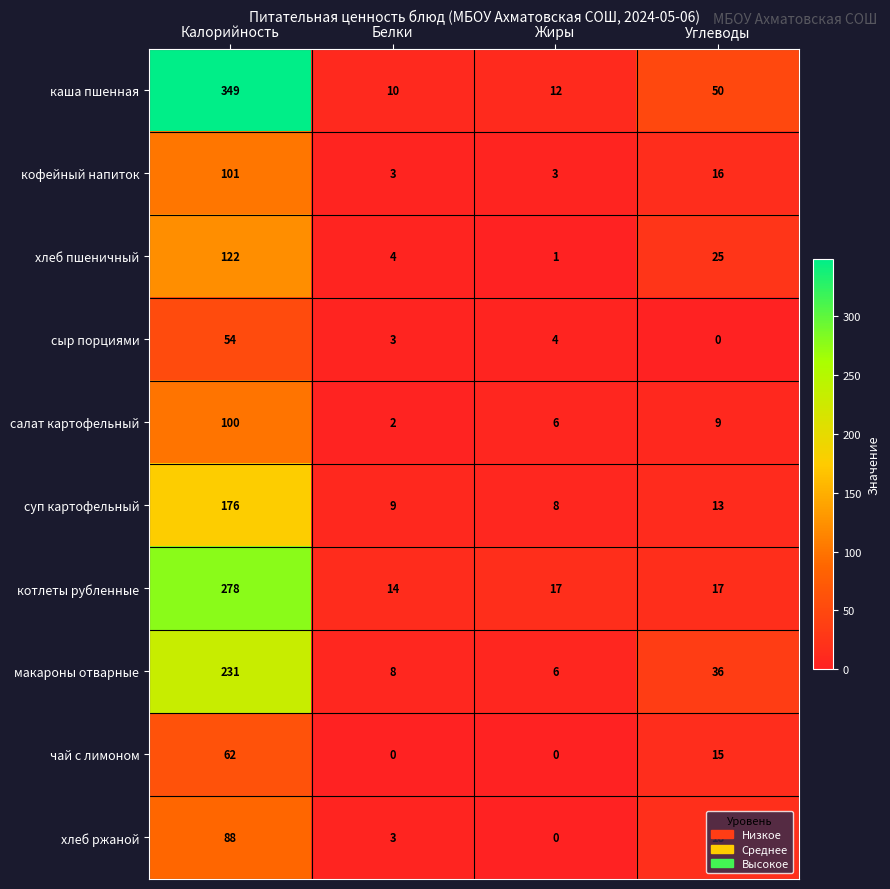

Count the number of data series in this chart.

10